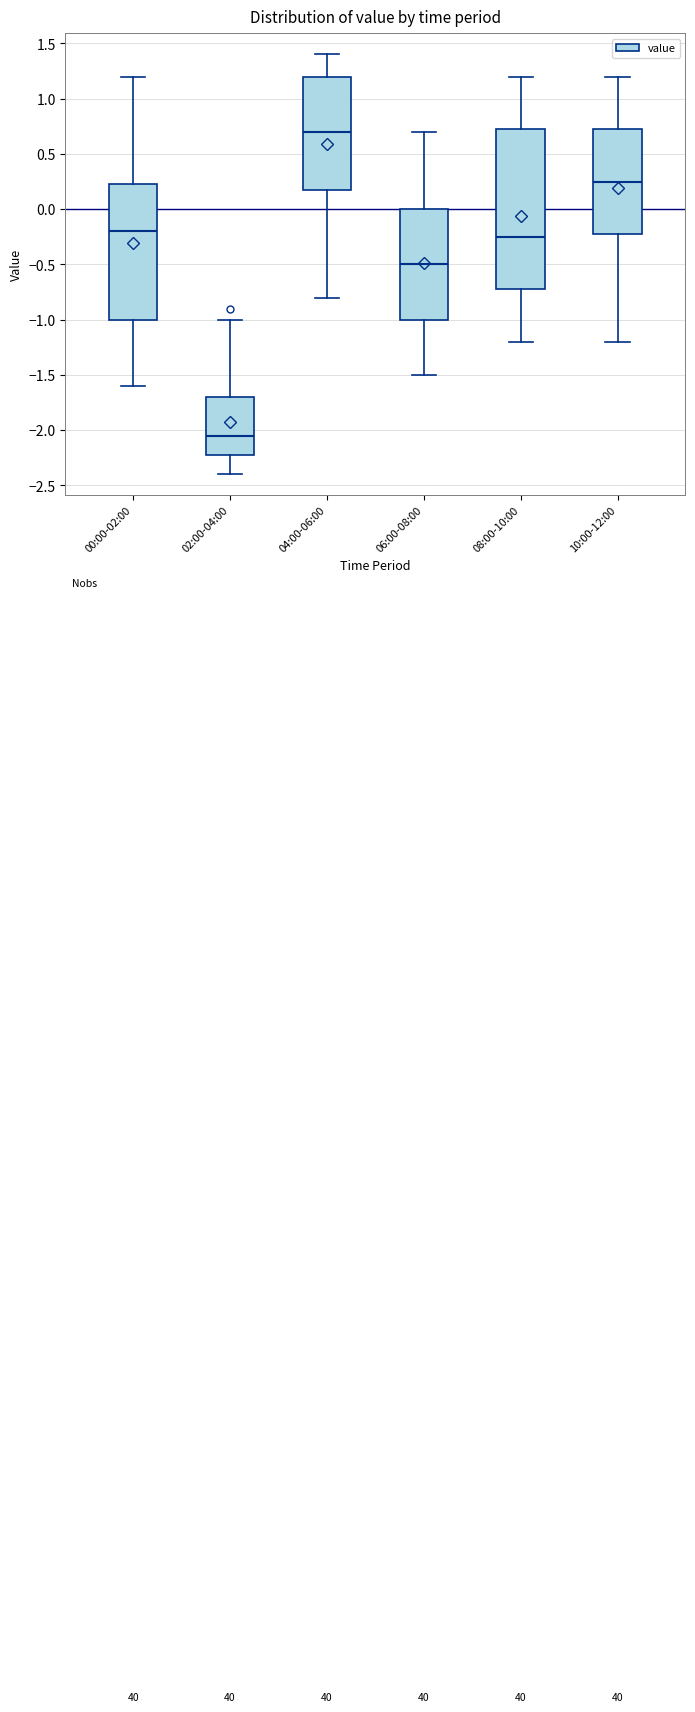

Which box has the lowest median line?

02:00-04:00